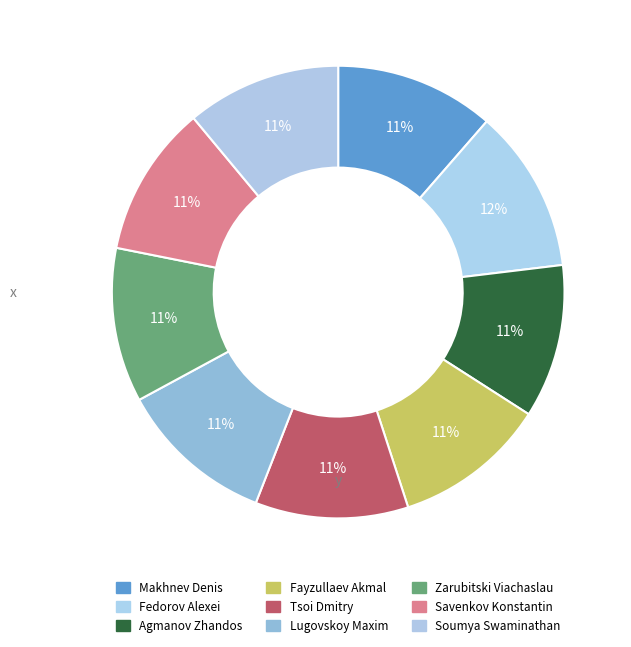

To the nearest percent, what is the combined percentage of Fedorov Alexei and Tsoi Dmitry?

23%